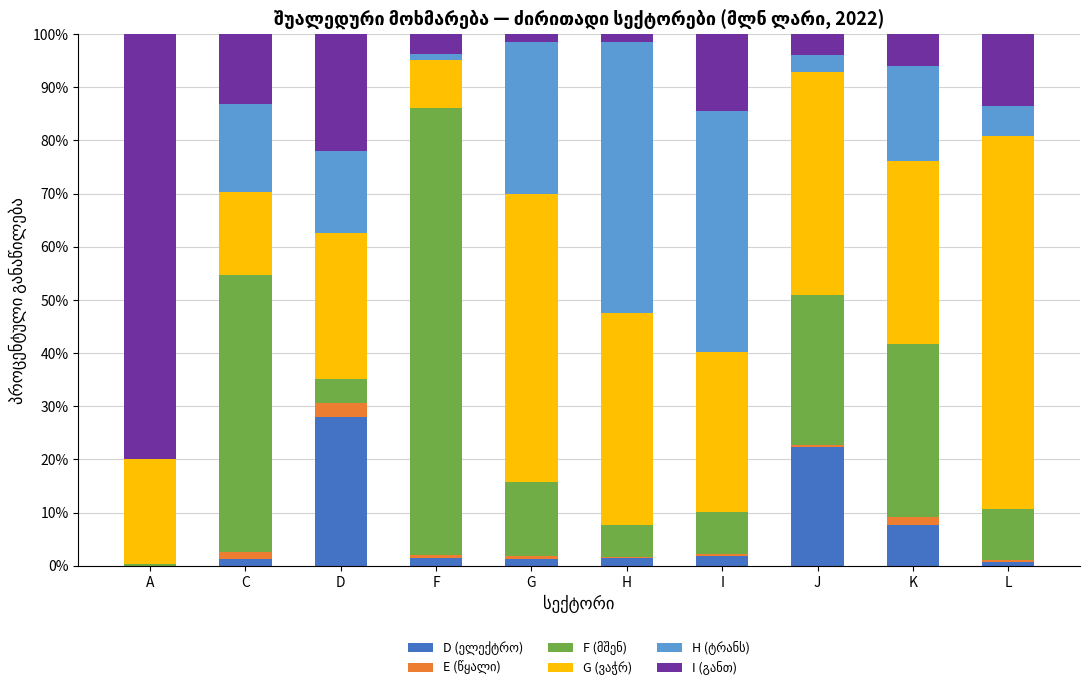

What is the average value of the I (განთ) series?

16.0